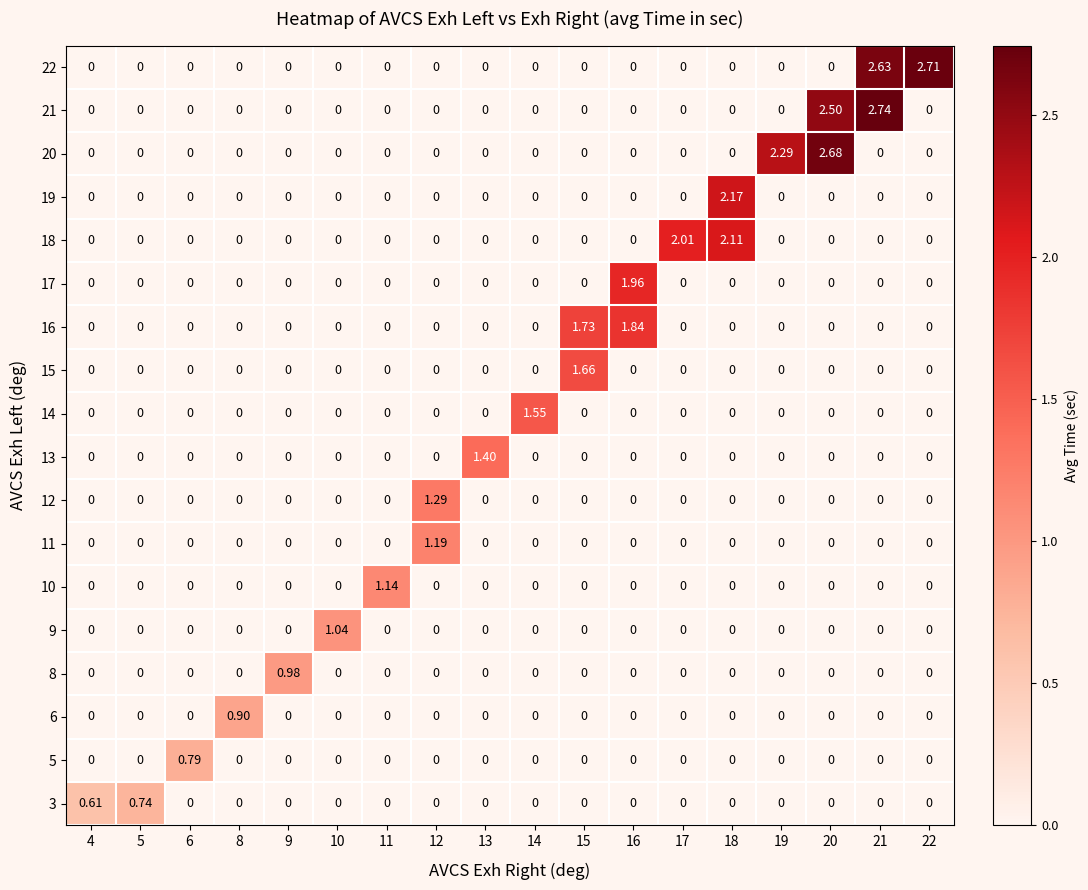

What is the total value across all series at 15?

3.4